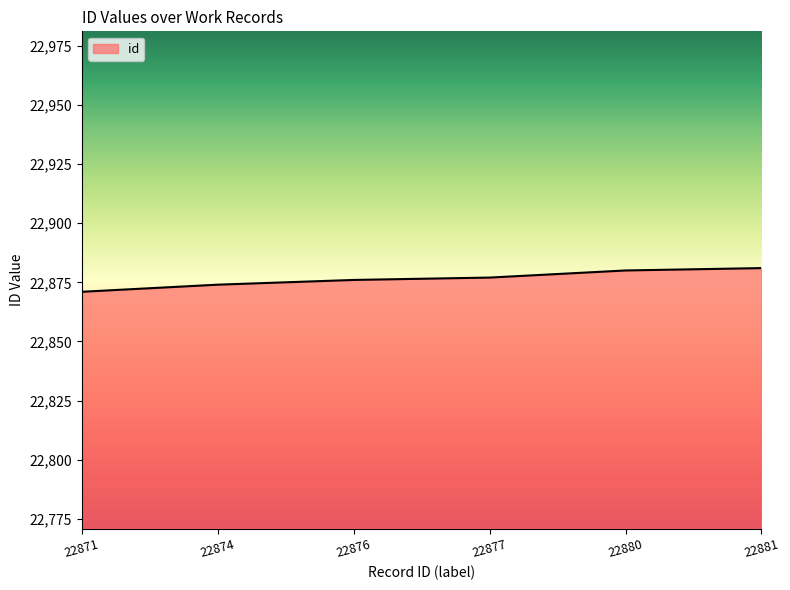

How many values are below 22877?

3